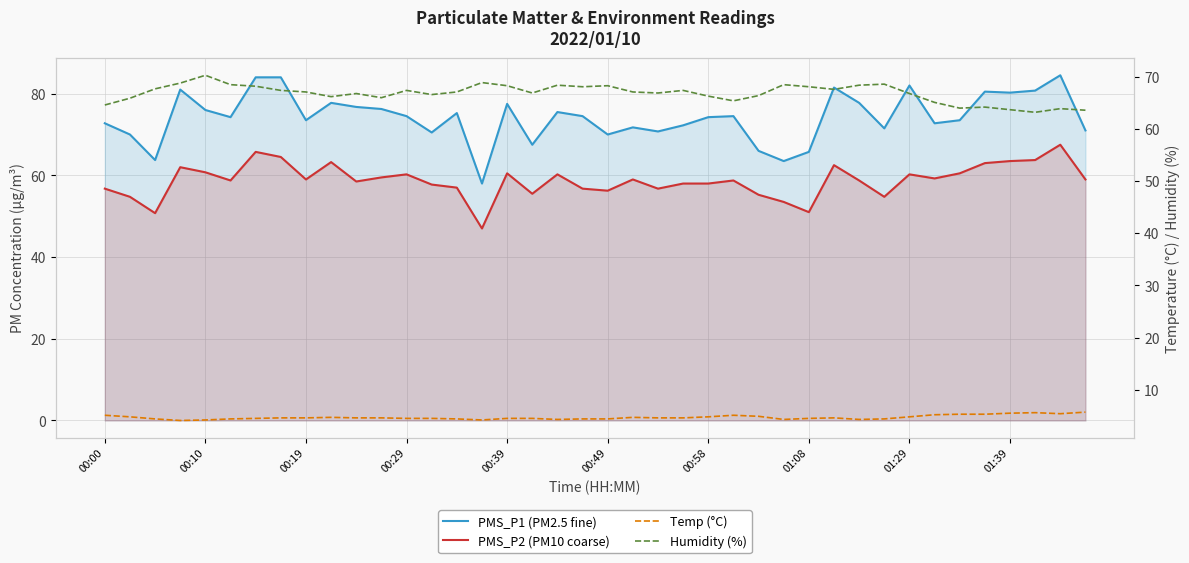

What is the minimum value for Humidity (%)?

63.2